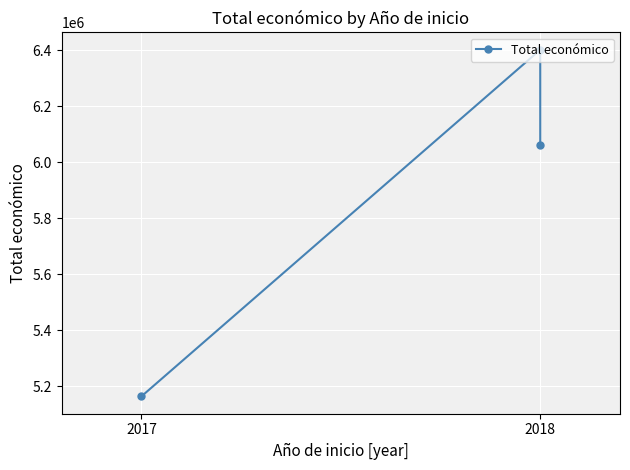

What is the difference between the maximum and minimum values?

1237940